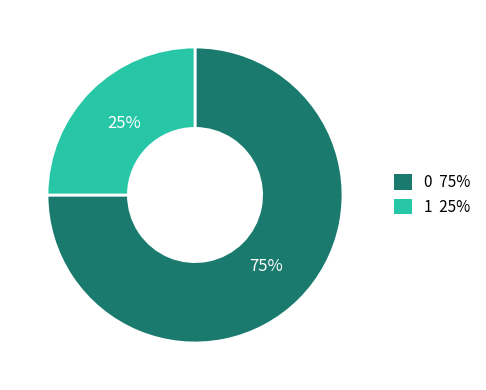

To the nearest percent, what is the difference between the largest and smallest slice percentages?

50%